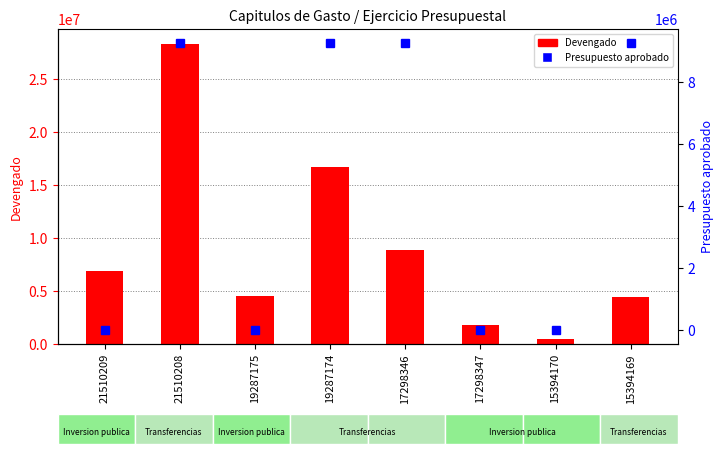

Rank the series by their maximum value, from highest to lowest.

Devengado, Presupuesto aprobado